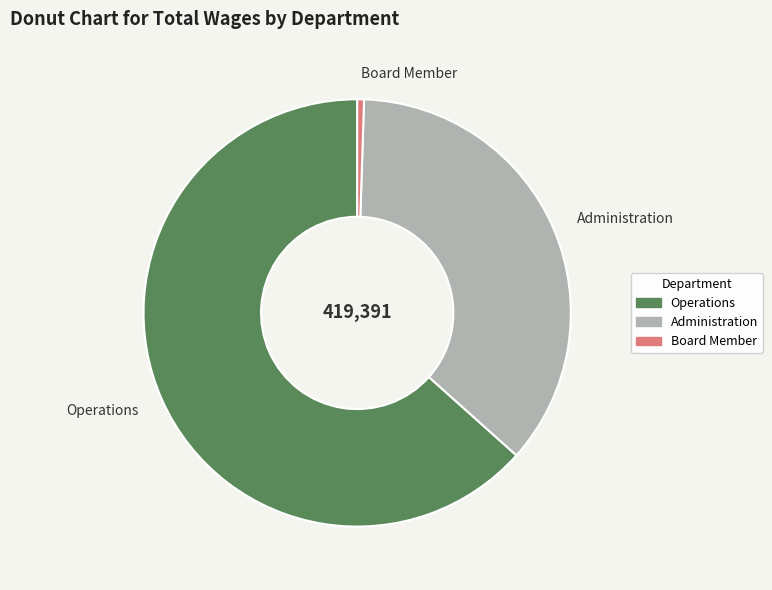

How many segments does this pie chart have?

3